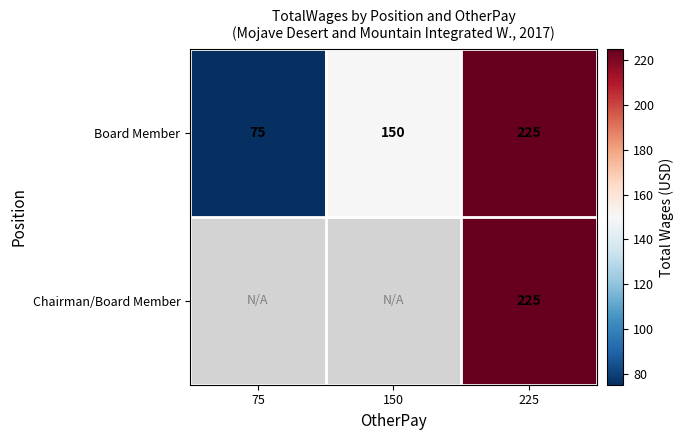

Is it true that Board Member equals 41.7 at 75?

False